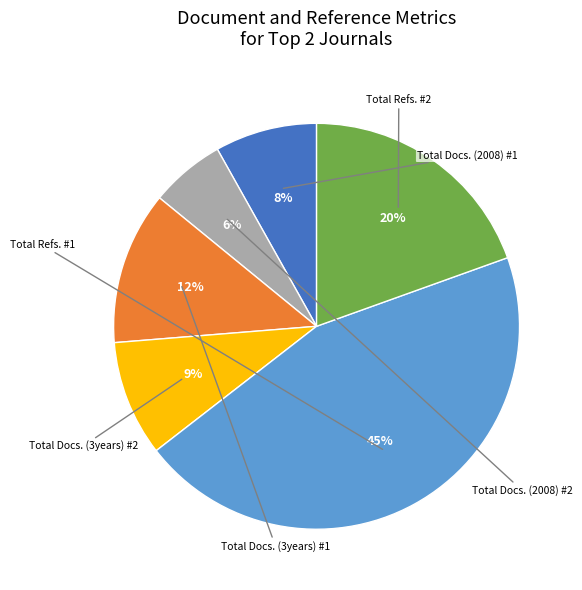

To the nearest percent, what is the average slice percentage?

17%